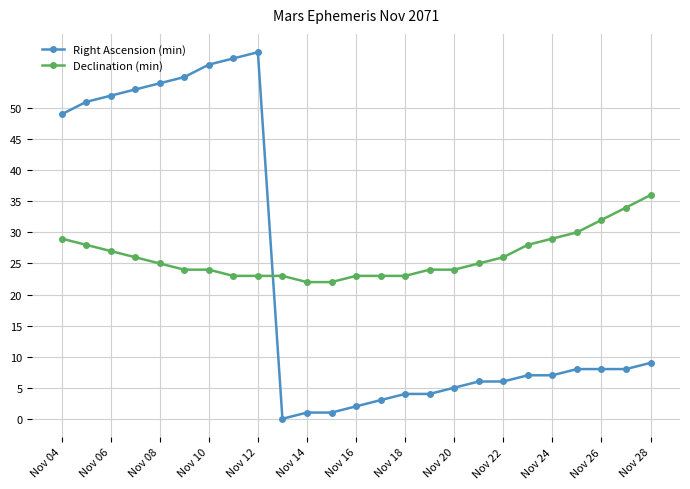

What is the value of the Declination (min) point at the 20th from the left?

28